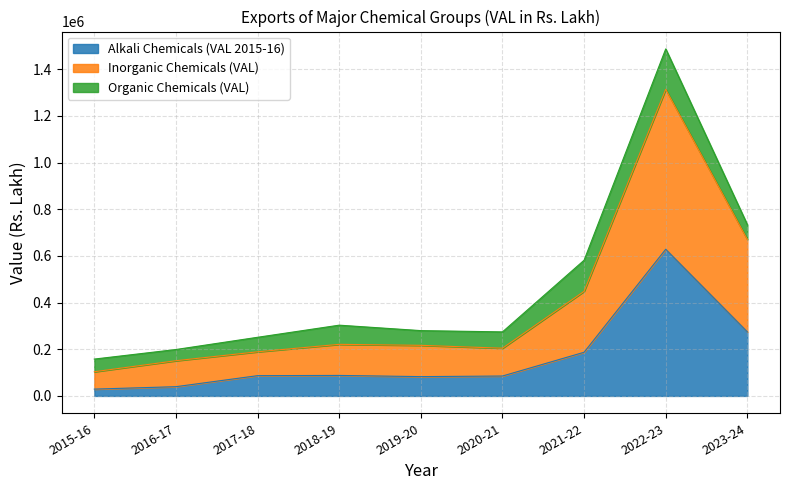

What is the total value across all series at 2017-18?

251324